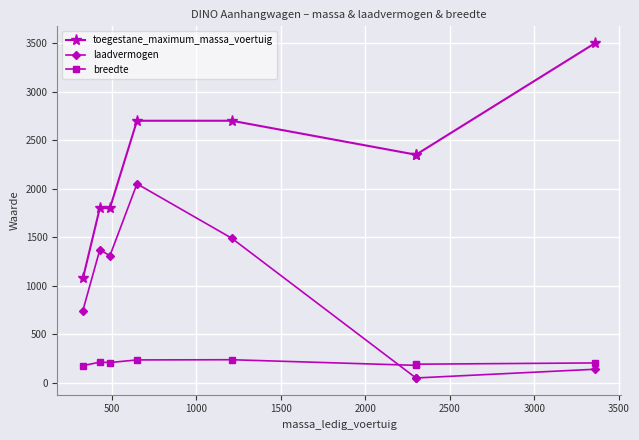

True or false: toegestane_maximum_massa_voertuig has more than 1 interior local peaks.

False